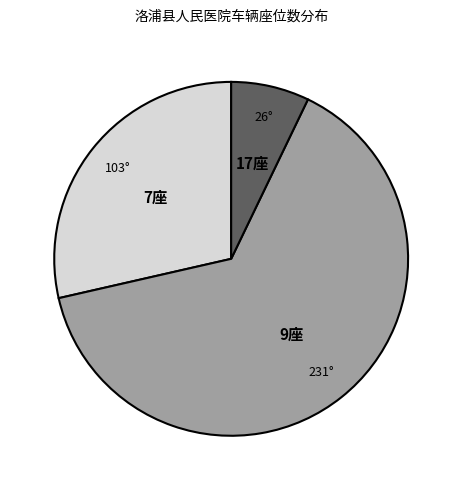

Is there any slice that represents more than half of the pie?

Yes